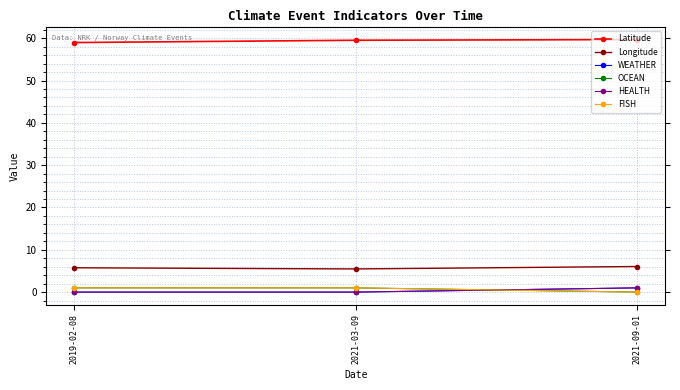

Does the chart have visible grid lines?

Yes